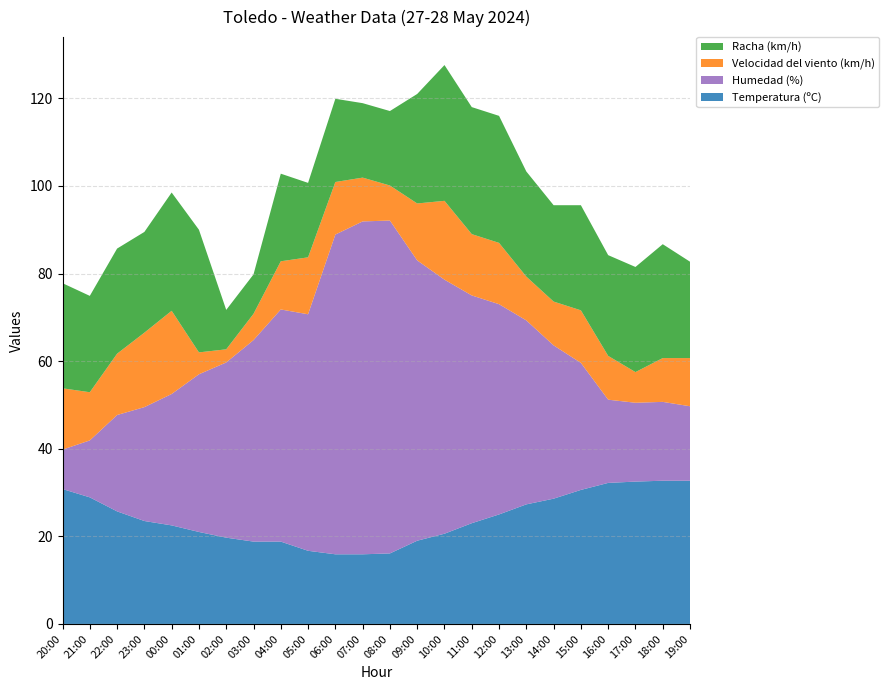

Reading left to right, list all the values displayed in this chart.

Temperatura (ºC): 30.8	28.9	25.7	23.5	22.5	21.0	19.7	18.8	18.8	16.7	15.9	15.9	16.1	19.0	20.6	23.0	25.0	27.3	28.6	30.6	32.2	32.5	32.7	32.7
Humedad (%): 9.0	13.0	22.0	26.0	30.0	36.0	40.0	46.0	53.0	54.0	73.0	76.0	76.0	64.0	58.0	52.0	48.0	42.0	35.0	29.0	19.0	18.0	18.0	17.0
Velocidad del viento (km/h): 14.0	11.0	14.0	17.0	19.0	5.0	3.0	6.0	11.0	13.0	12.0	10.0	8.0	13.0	18.0	14.0	14.0	10.0	10.0	12.0	10.0	7.0	10.0	11.0
Racha (km/h): 24.0	22.0	24.0	23.0	27.0	28.0	9.0	9.0	20.0	17.0	19.0	17.0	17.0	25.0	31.0	29.0	29.0	24.0	22.0	24.0	23.0	24.0	26.0	22.0